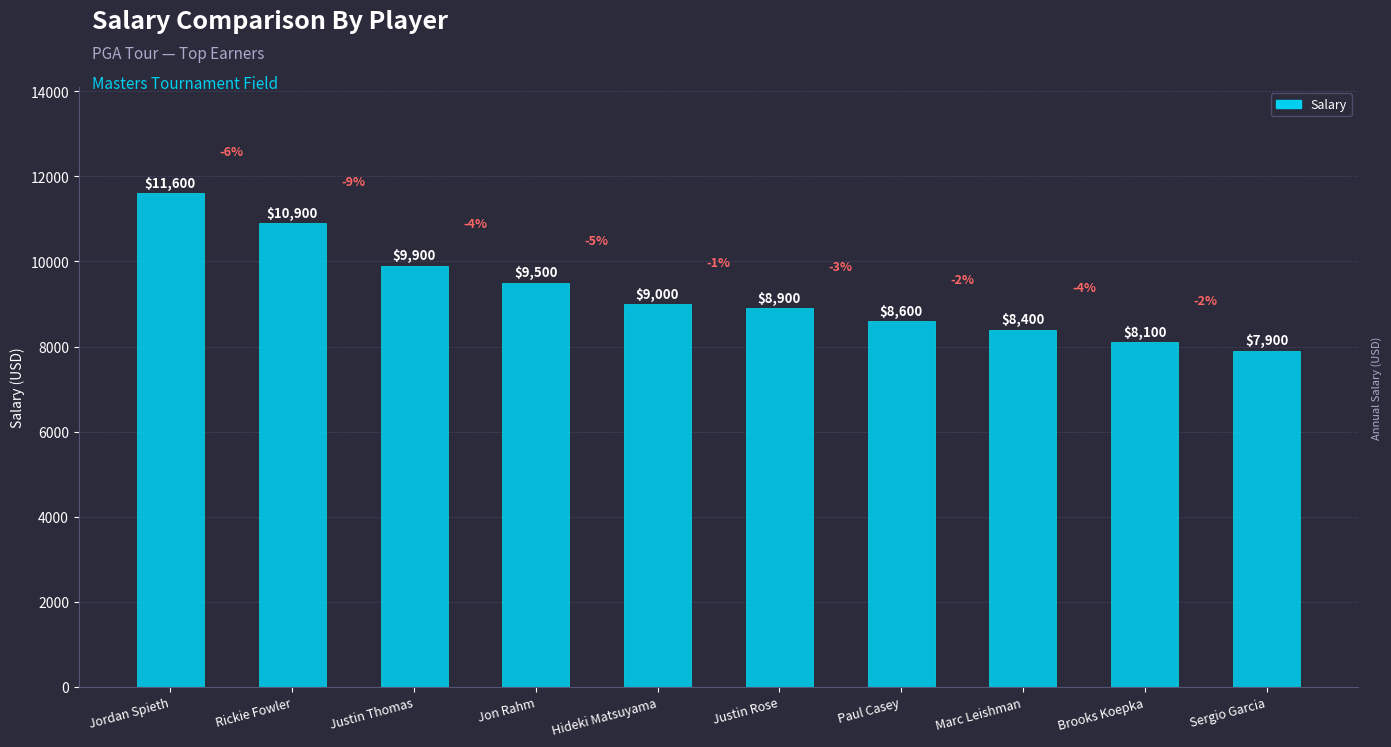

What is the difference between the maximum and second lowest values?

3500